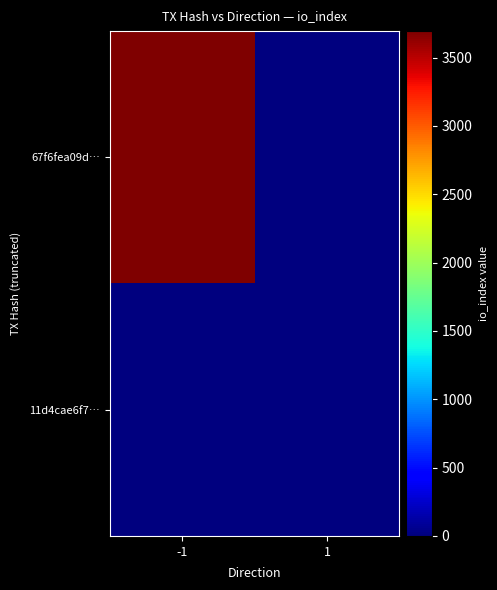

Reading right to left, extract all data points from this chart.

67f6fea09d…: 1=0	-1=3694
11d4cae6f7…: 1=10	-1=0